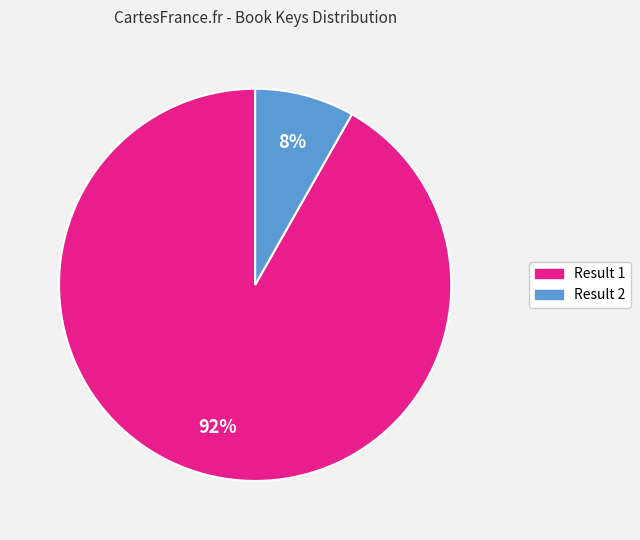

To the nearest percent, what is the average slice percentage?

50%